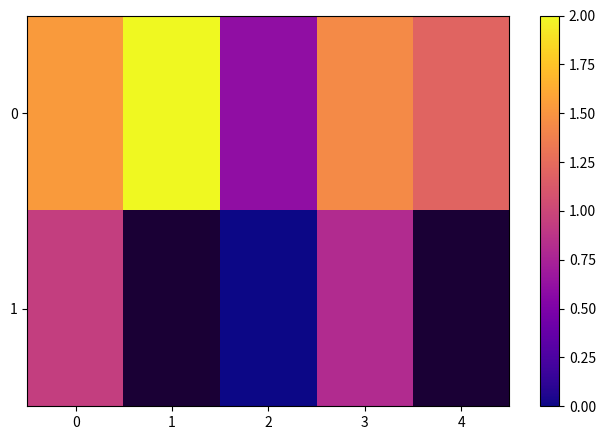

True or false: 0 has a value of 2.5 at 0.

False